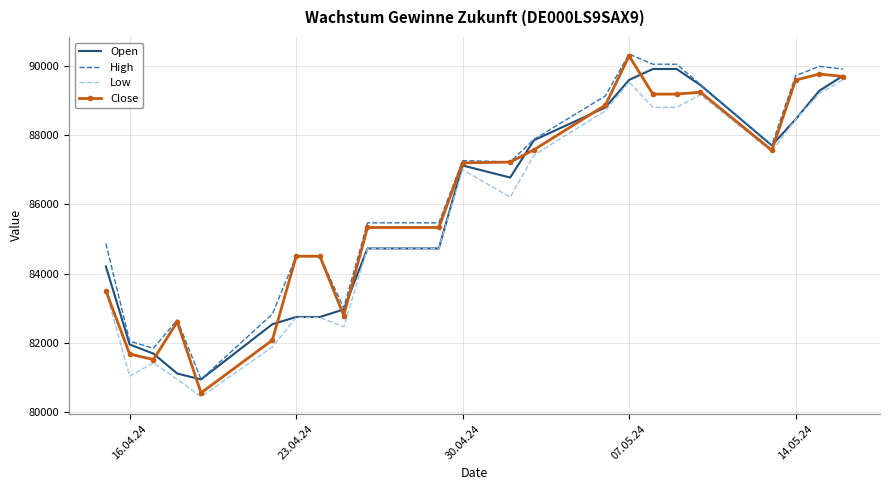

What is the minimum value for Open?

80939